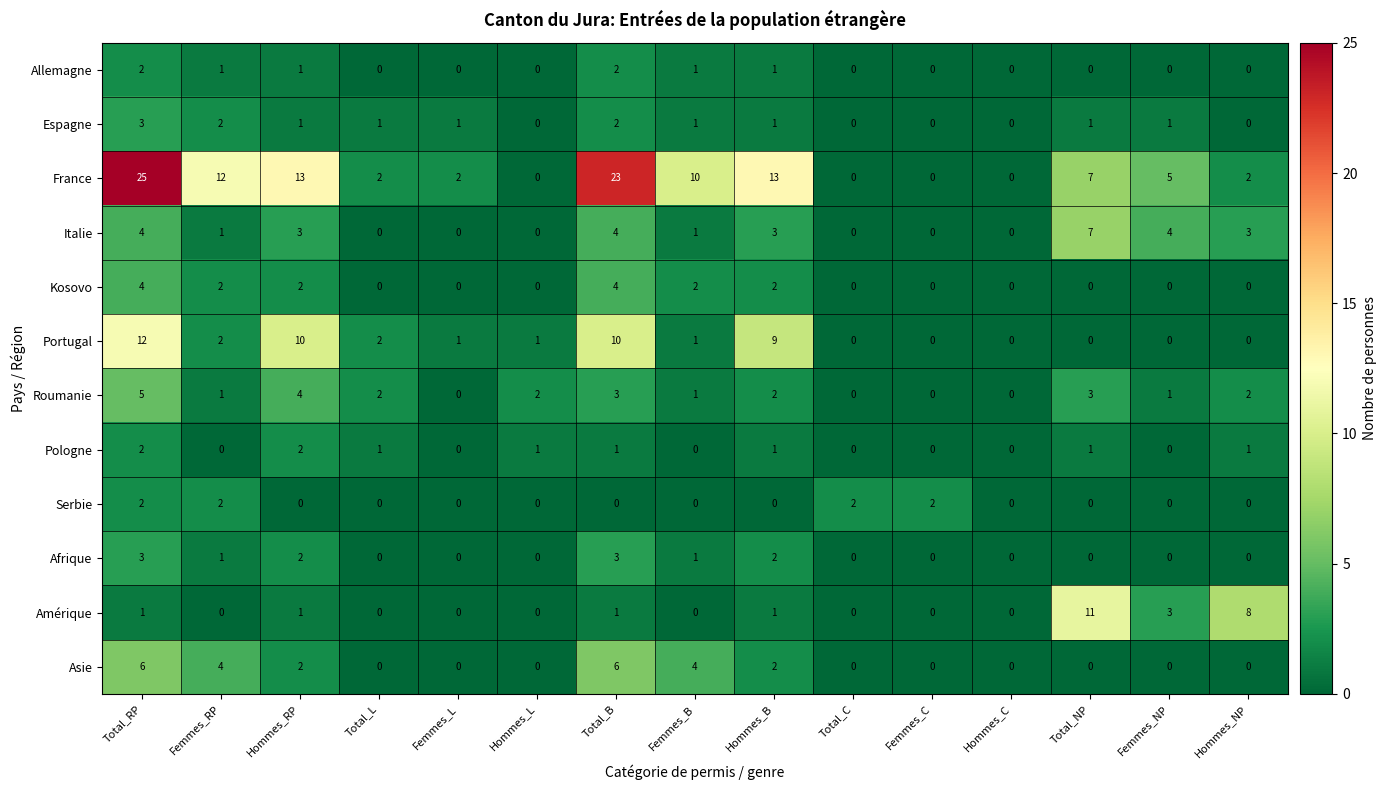

At which label does Portugal first exceed 1?

Total_RP